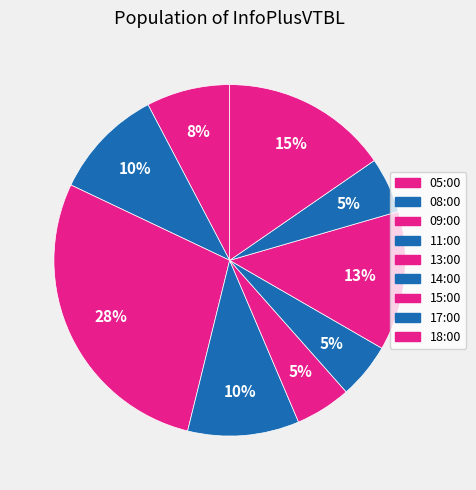

How many slices are in this pie chart?

9